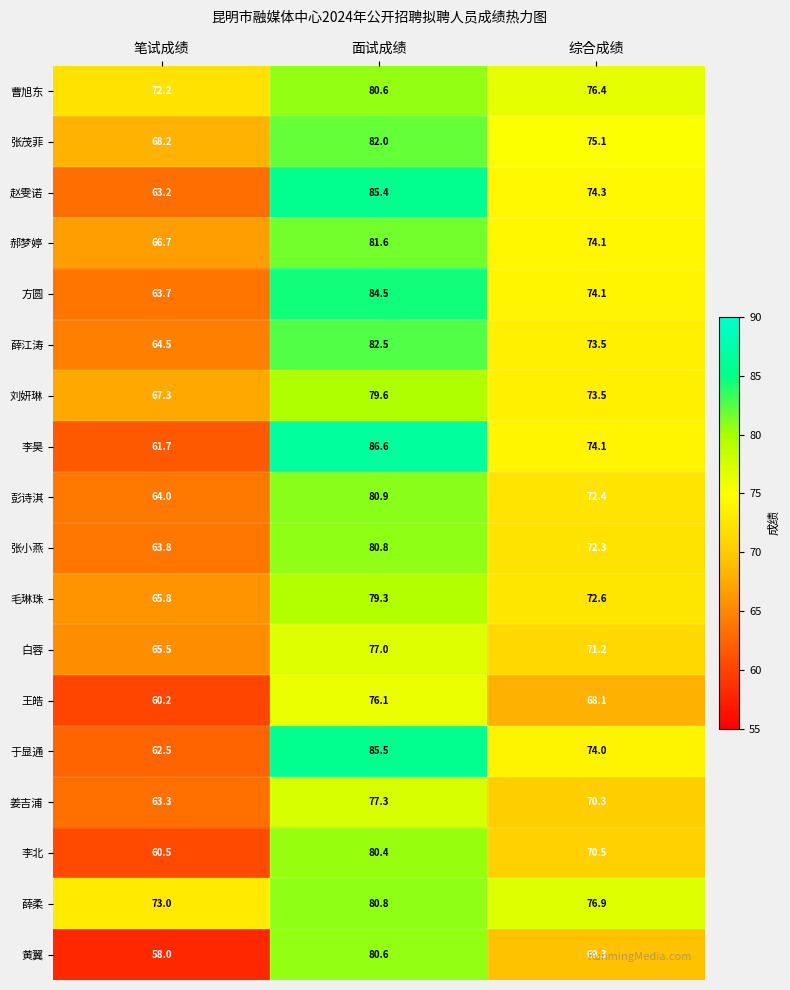

What is the average value of the 赵雯诺 series?

74.3